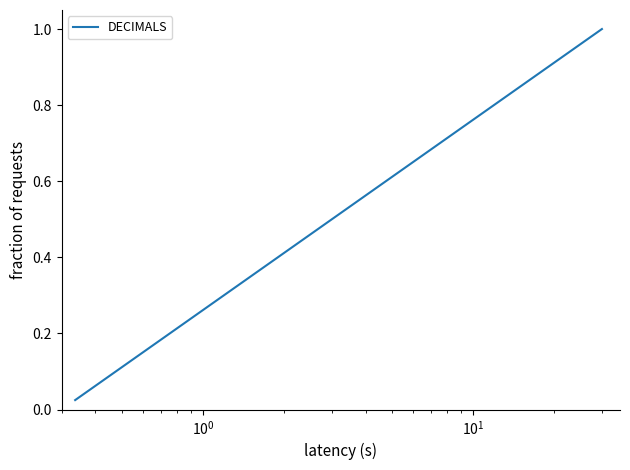

What is the average value?

0.5